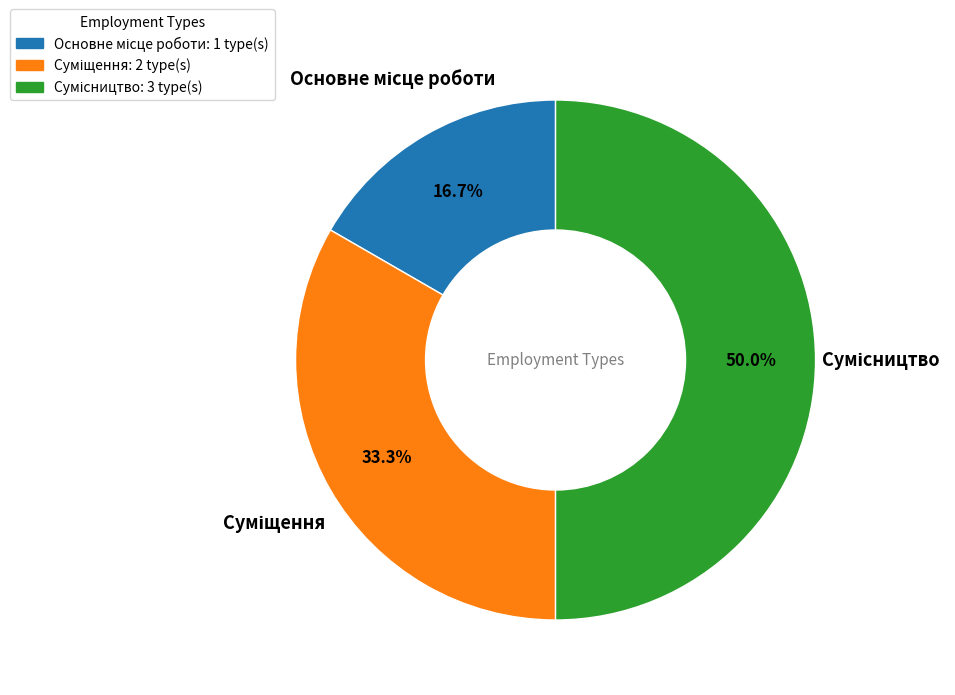

To the nearest percent, what percentage of the pie is Основне місце роботи?

17%